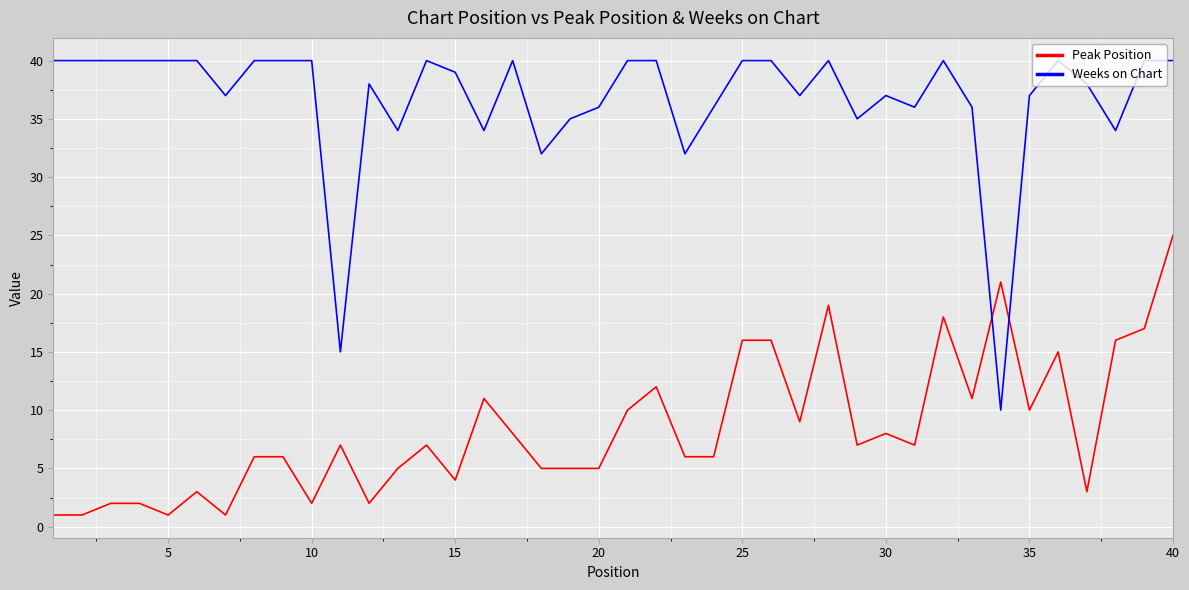

Which series has the largest range (max minus min)?

Weeks on Chart